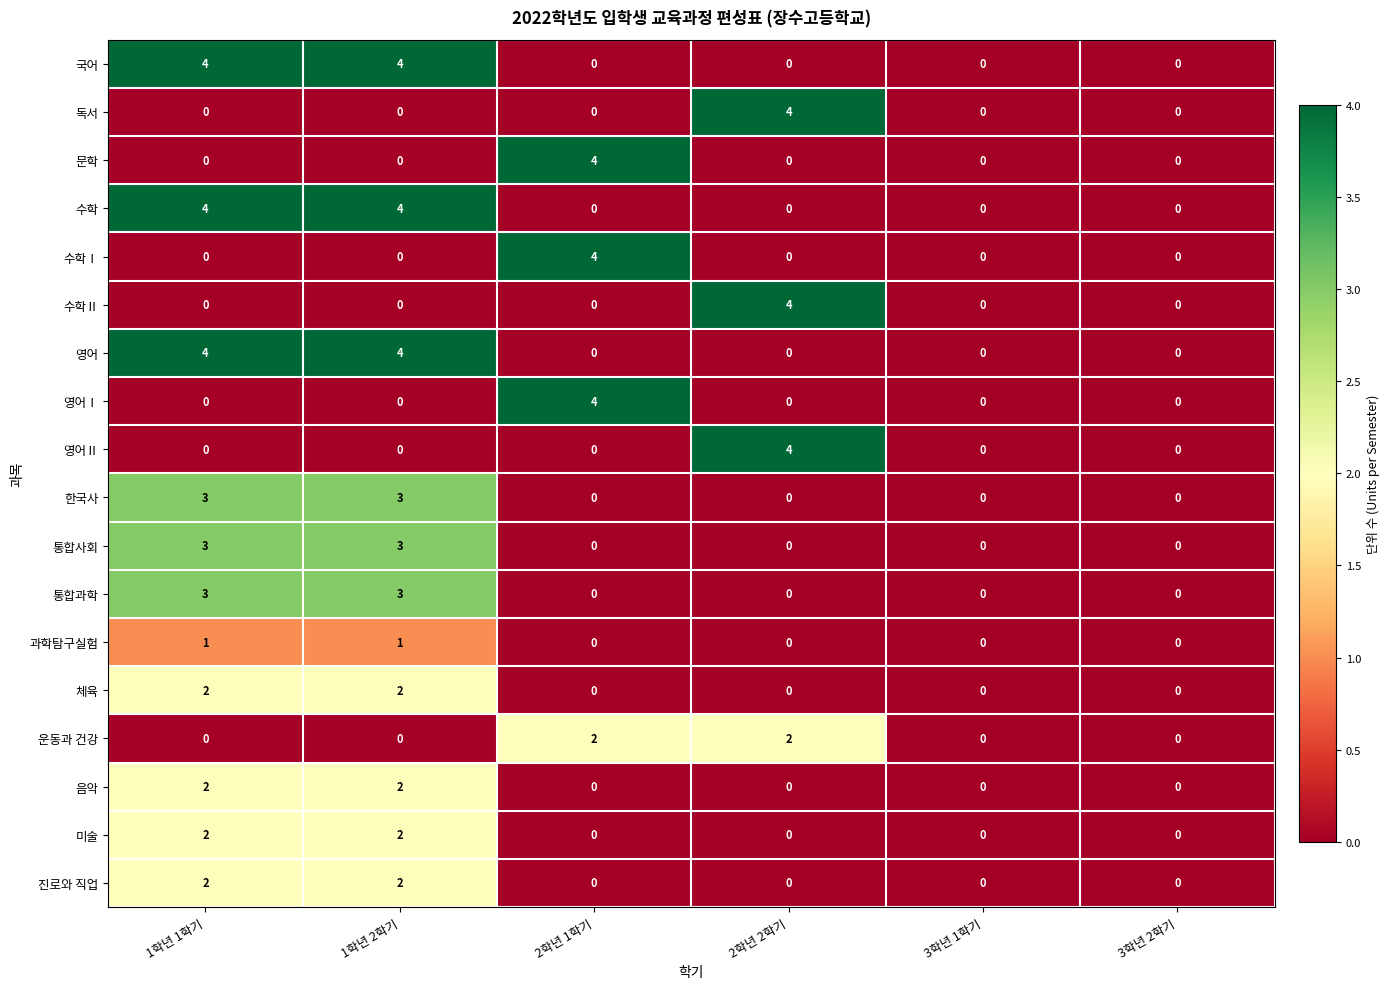

What is the maximum value for 수학Ⅱ?

4